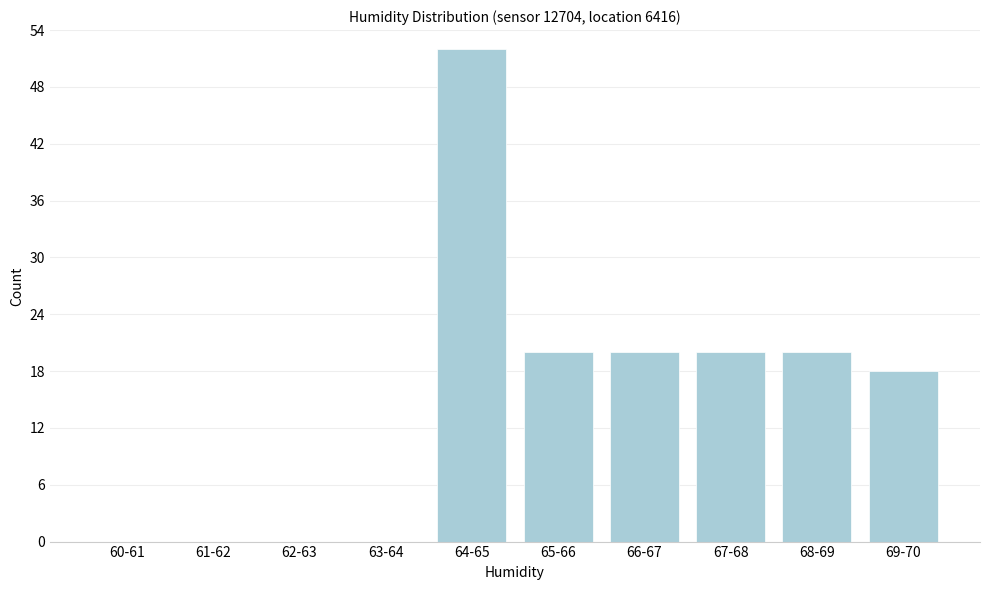

Reading right to left, transcribe all the data shown in this chart.

69-70=18	68-69=20	67-68=20	66-67=20	65-66=20	64-65=52	63-64=0	62-63=0	61-62=0	60-61=0